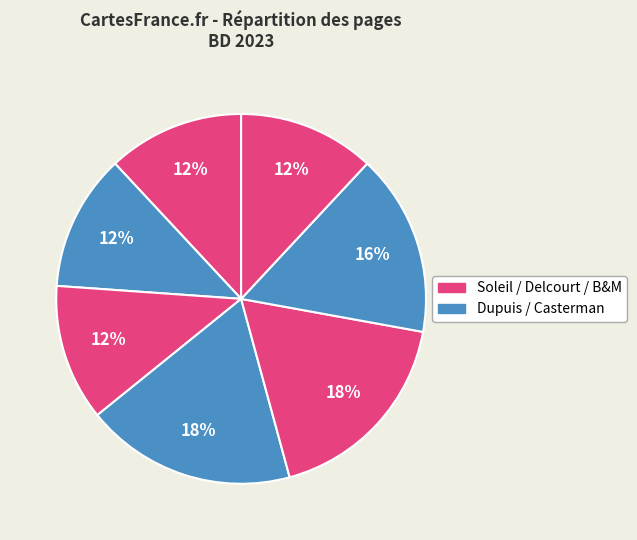

Count the number of slices in the pie.

7